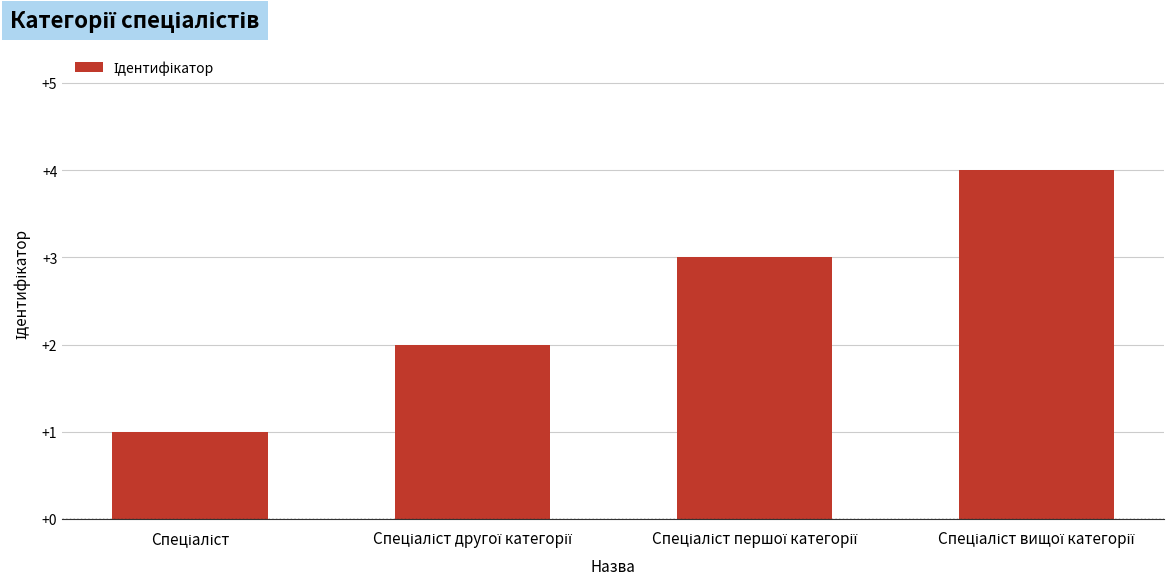

How many categories are shown in the chart?

4